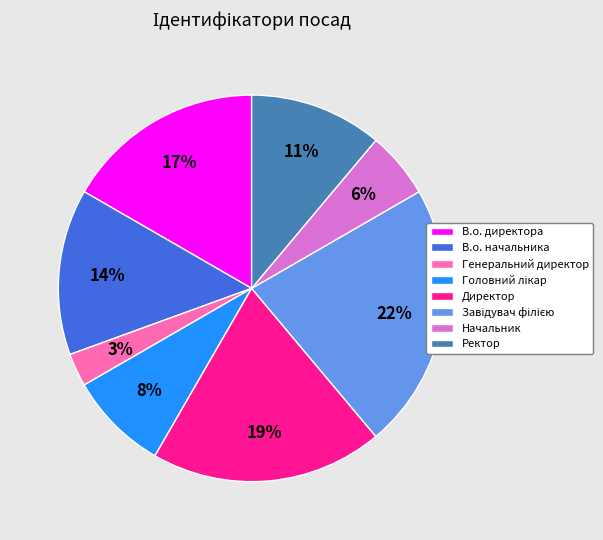

Is there any slice that represents more than half of the pie?

No